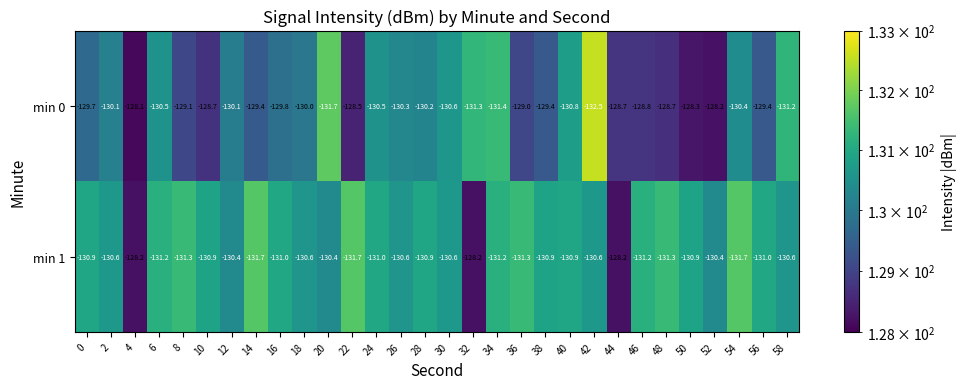

Which label corresponds to the smallest value in the chart?

42